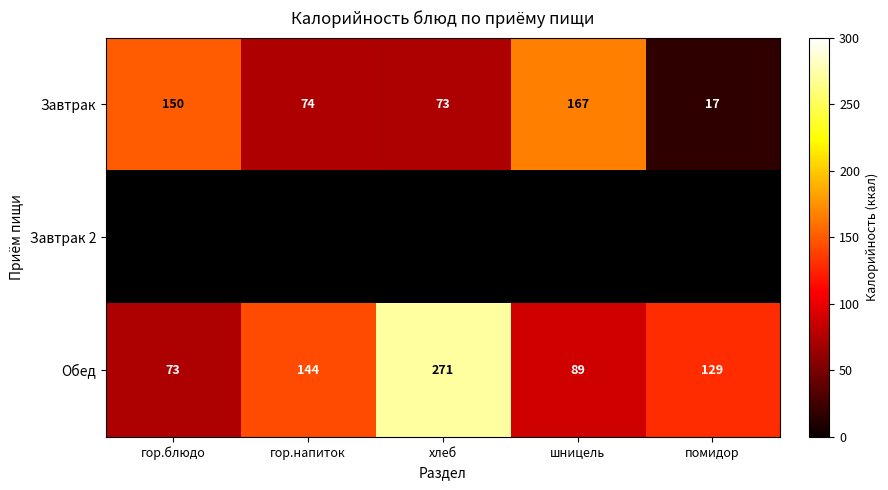

What is the sum of the Завтрак values at гор.напиток and гор.блюдо?

224